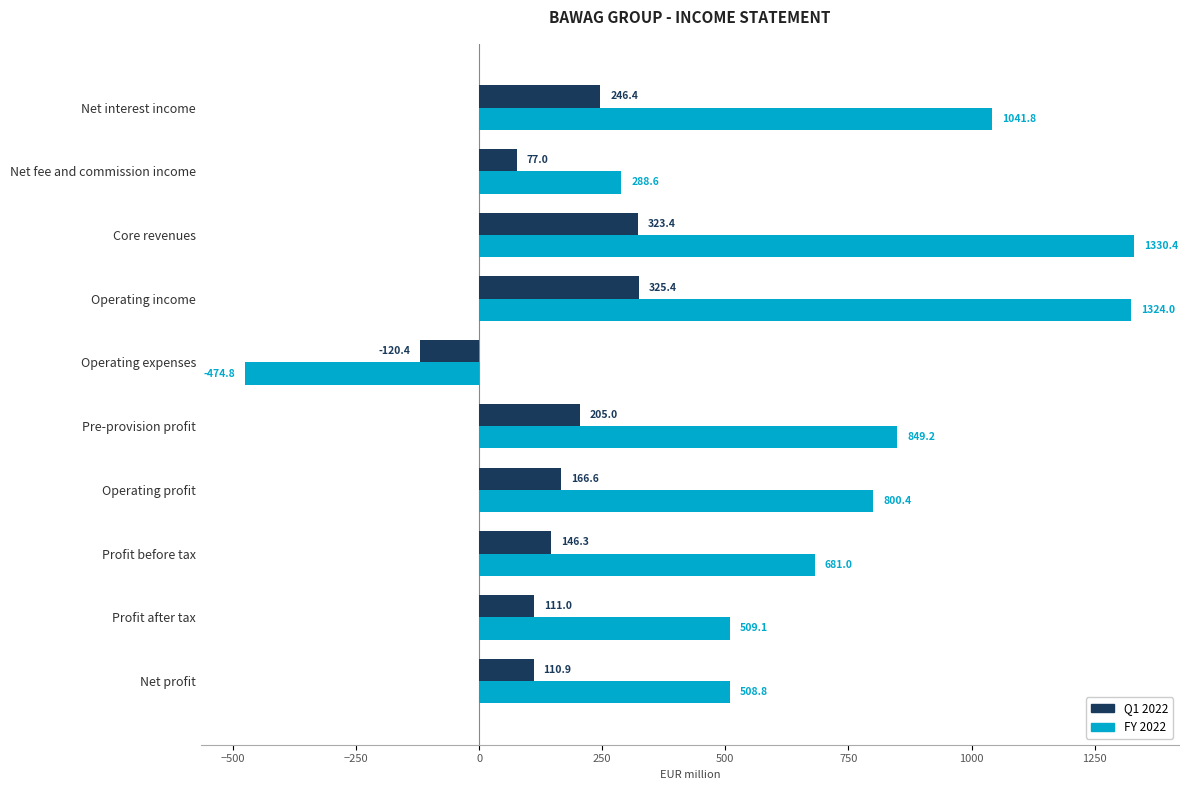

The FY 2022 series shows 73.5 at Net fee and commission income. True or false?

False